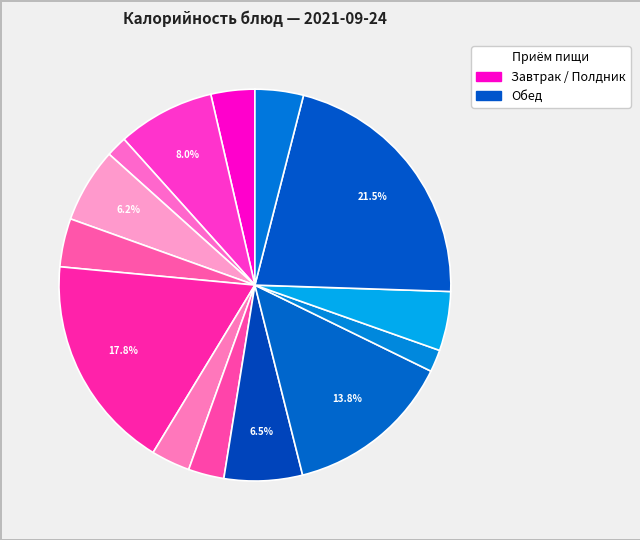

How many segments does this pie chart have?

14